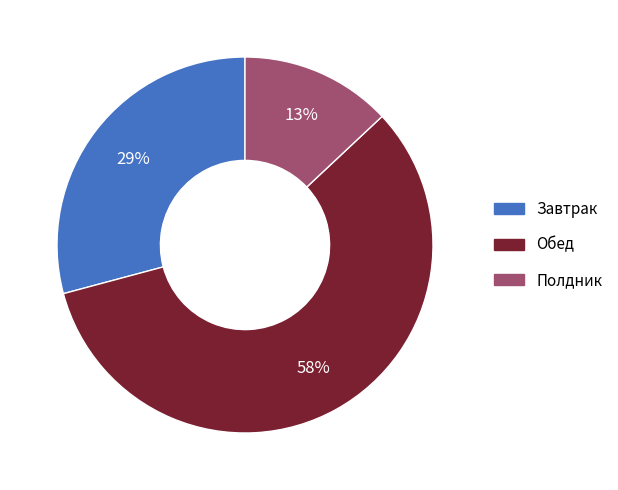

To the nearest percent, what is the difference between the largest and smallest slice percentages?

45%